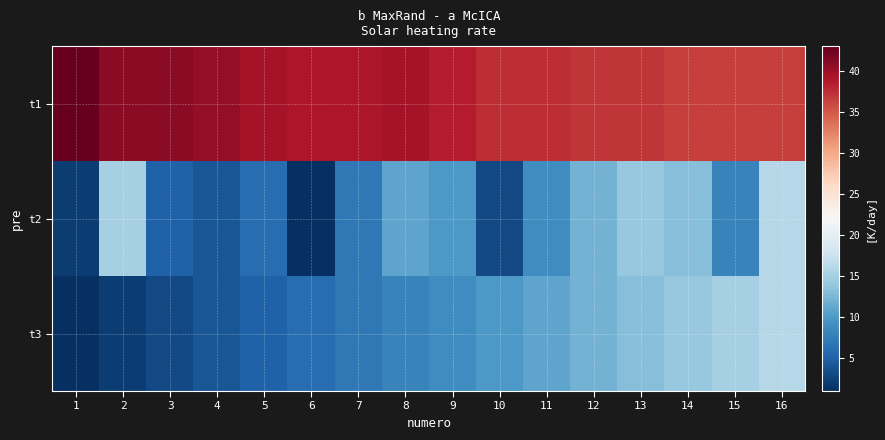

Reading right to left, extract all data points from this chart.

t1: 16=36.5	15=36.5	14=36.5	13=37.0	12=37.0	11=37.5	10=37.5	9=38.5	8=39.5	7=39.0	6=39.0	5=39.5	4=40.5	3=41.0	2=41.0	1=43.0
t2: 16=16.0	15=8.0	14=13.0	13=14.0	12=12.0	11=9.0	10=3.0	9=10.0	8=11.0	7=7.0	6=1.0	5=6.0	4=4.0	3=5.0	2=15.0	1=2.0
t3: 16=16.0	15=15.0	14=14.0	13=13.0	12=12.0	11=11.0	10=10.0	9=9.0	8=8.0	7=7.0	6=6.0	5=5.0	4=4.0	3=3.0	2=2.0	1=1.0